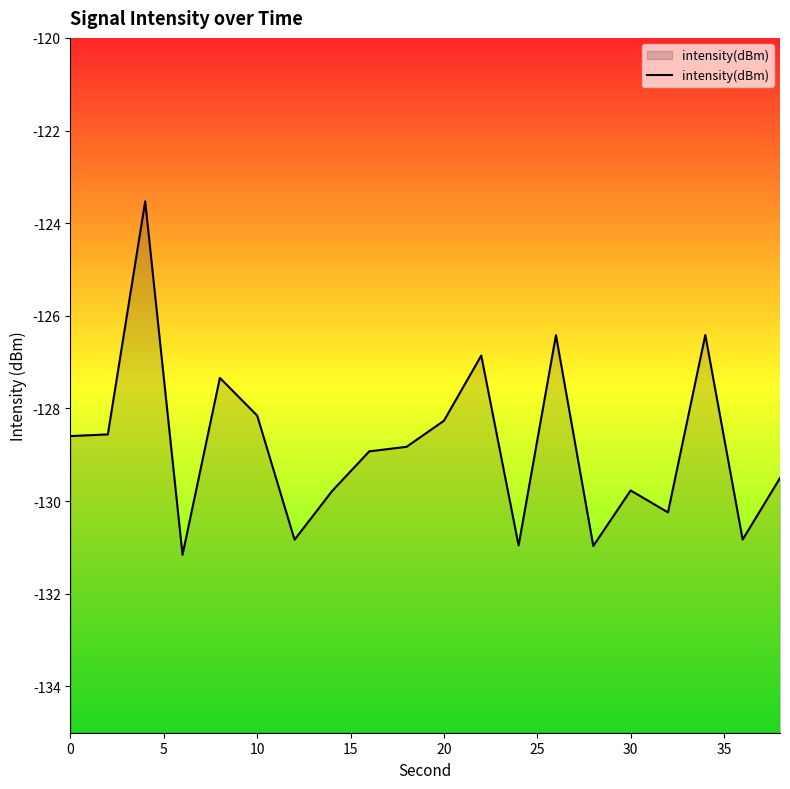

What is the difference between the maximum and minimum values?

7.6